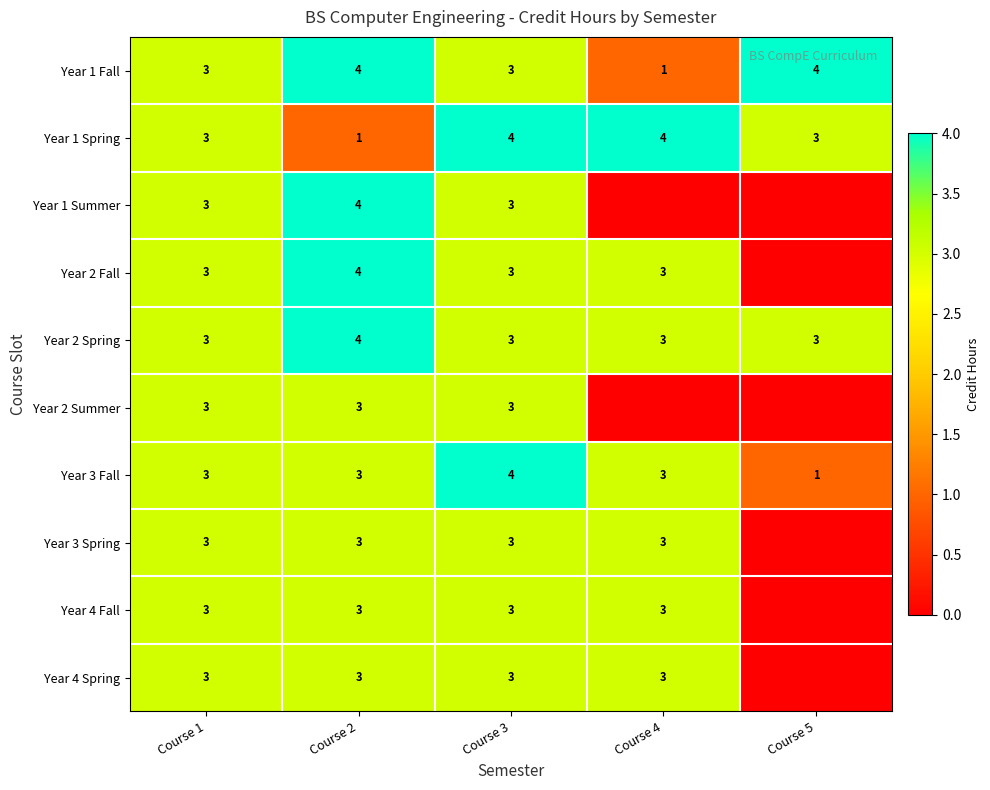

At which category is the sum across all series the highest?

Course 2